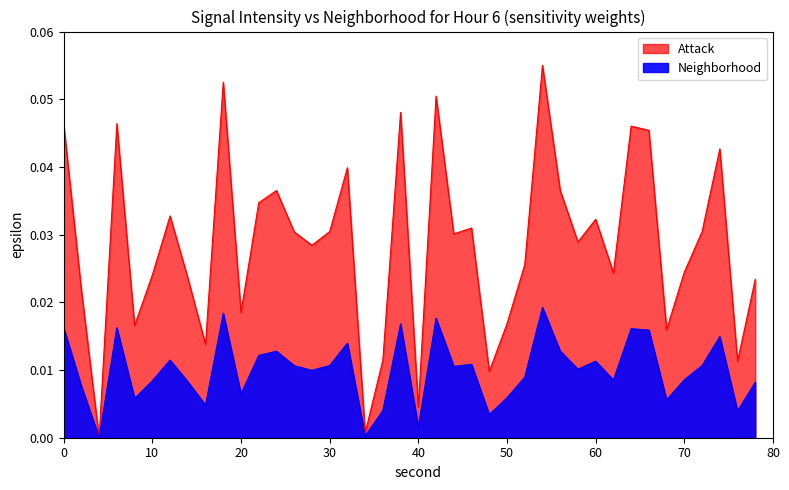

Is it true that the value at 80 is 0.0?

False